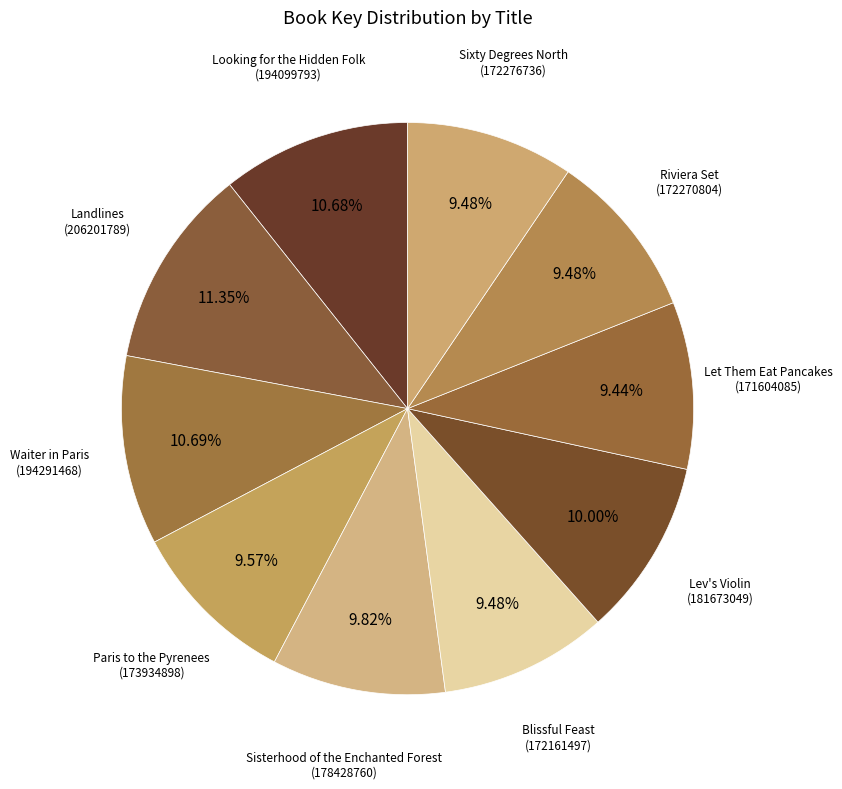

What portion of the pie excludes Lev's Violin?

90.0%